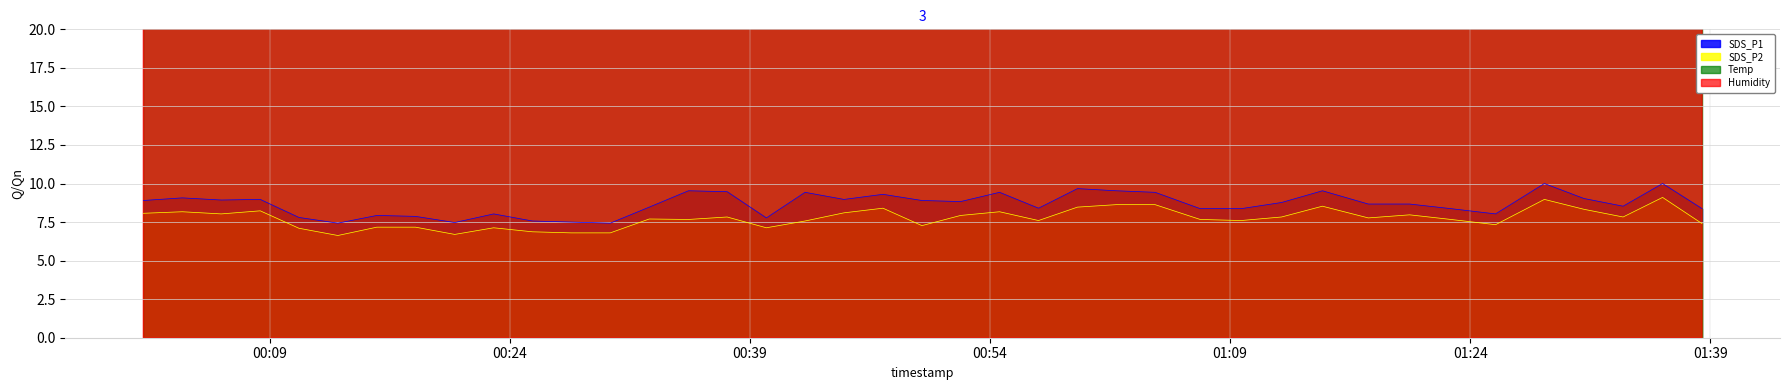

Which series has the widest spread of values?

SDS_P1